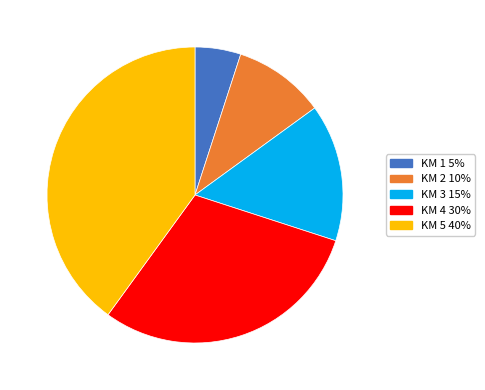

What is the ratio of the value at KM 1 to the value at KM 2?

0.5